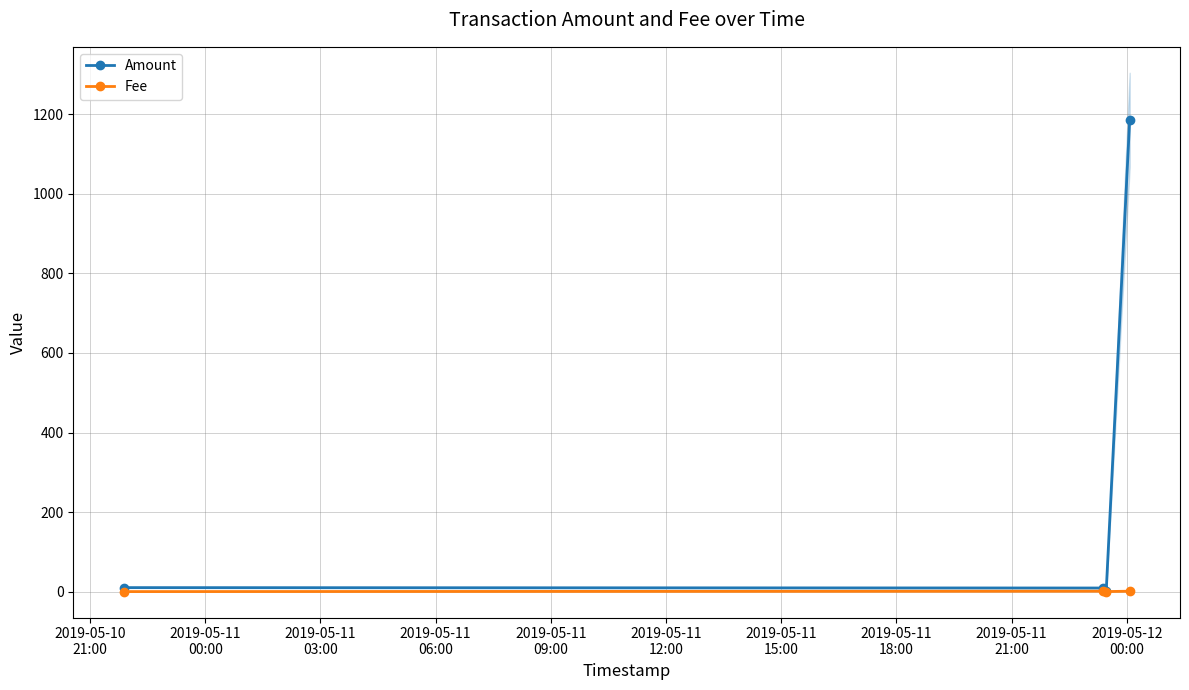

Which series has the largest range (max minus min)?

Amount